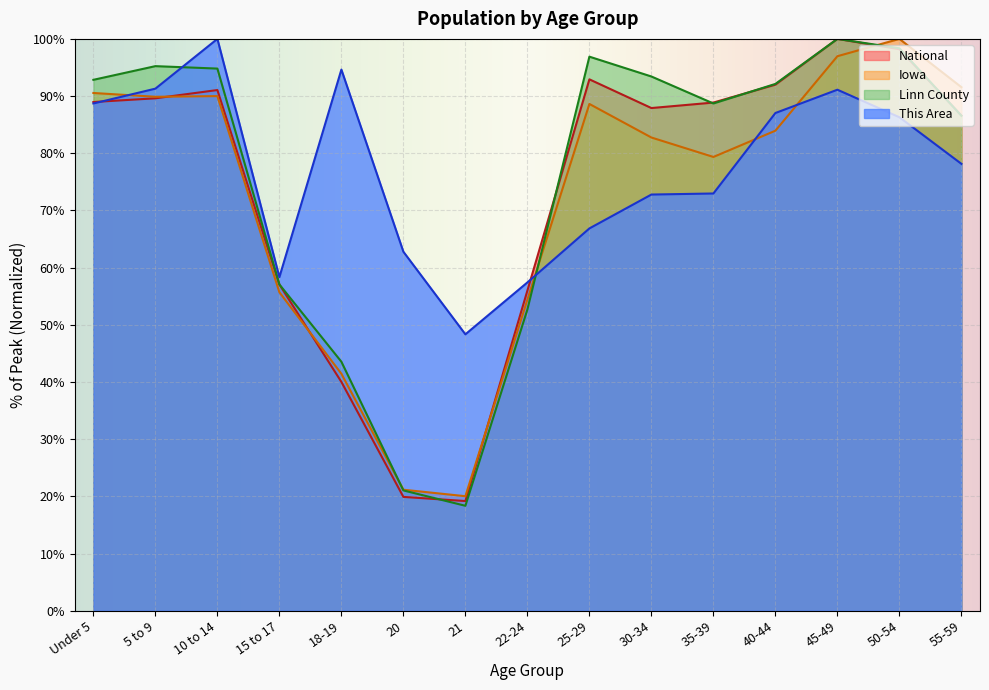

What is the spread (max minus min) of values at 45-49?

8.9